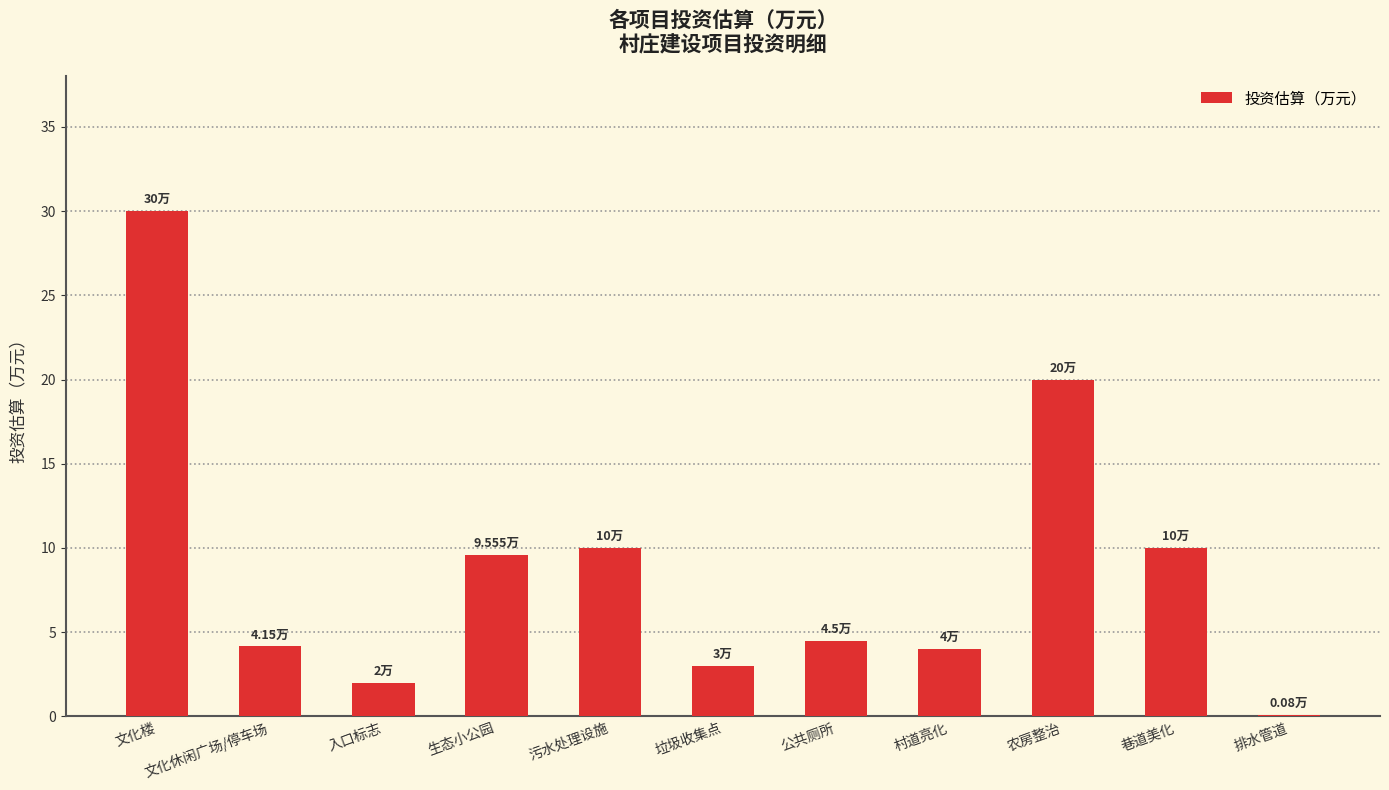

What is the sum of all values?

97.3